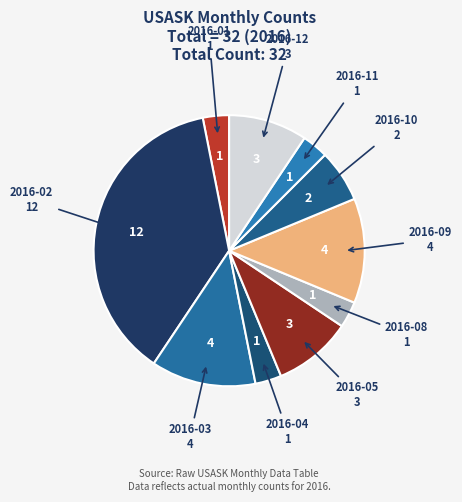

Count the number of slices in the pie.

10